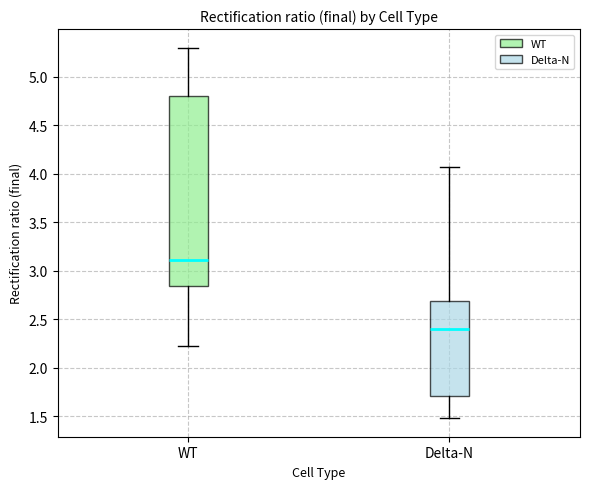

Reading left to right, read every box against the y-axis: the position of its median line, the range the box covers, and the ends of its whiskers. The values are not printed on the chart, so give them approximately, as read against the axis.

WT: median 3.10, box 2.85 to 4.80, whiskers 2.25 to 5.30
Delta-N: median 2.40, box 1.70 to 2.70, whiskers 1.50 to 4.05